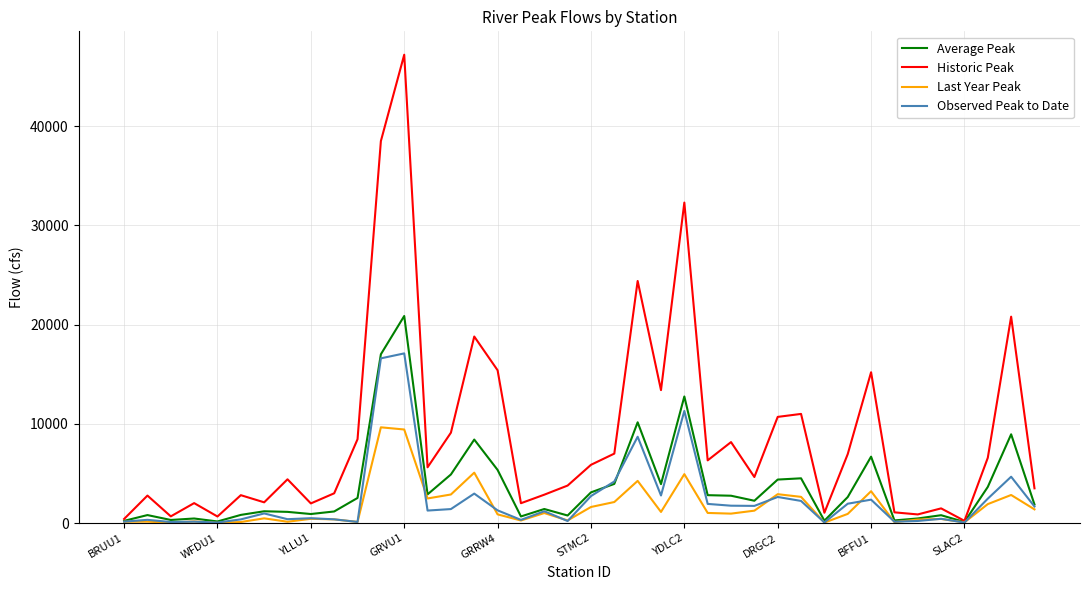

List the series in order of their peak value, highest first.

Historic Peak, Average Peak, Observed Peak to Date, Last Year Peak